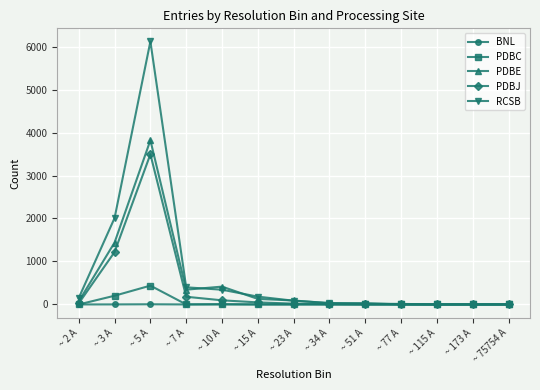

Where is the first local maximum for PDBC?

~ 5 A